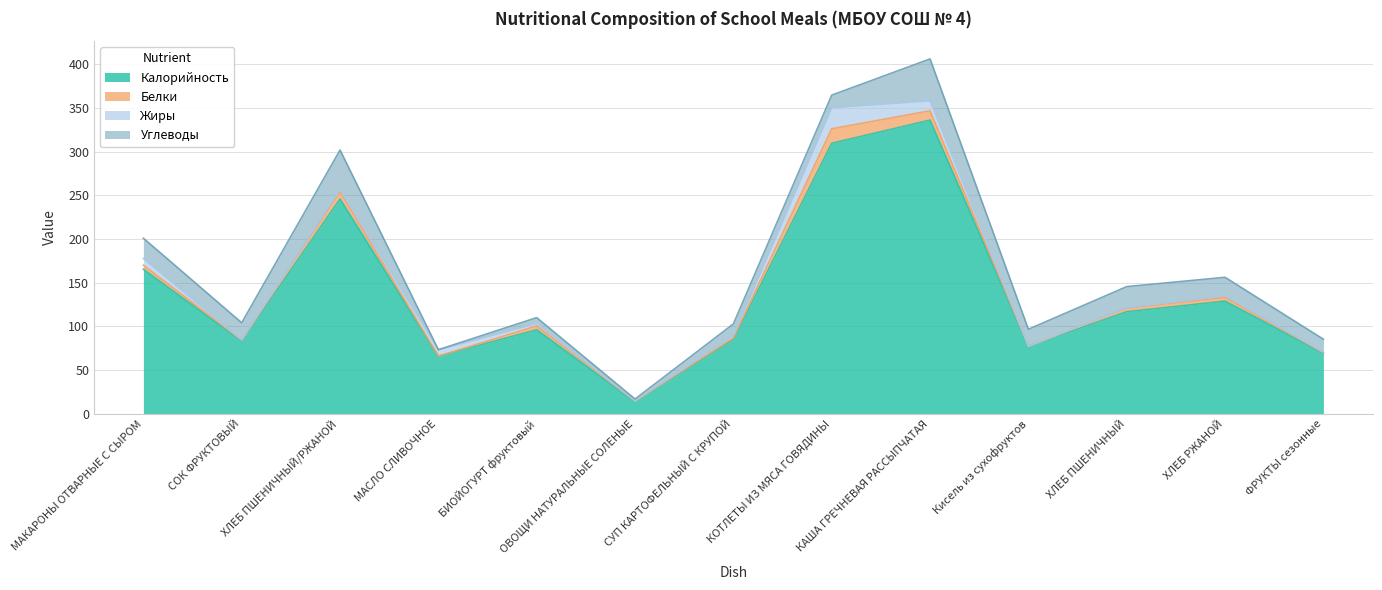

How many values in the Углеводы series are below 19?

6